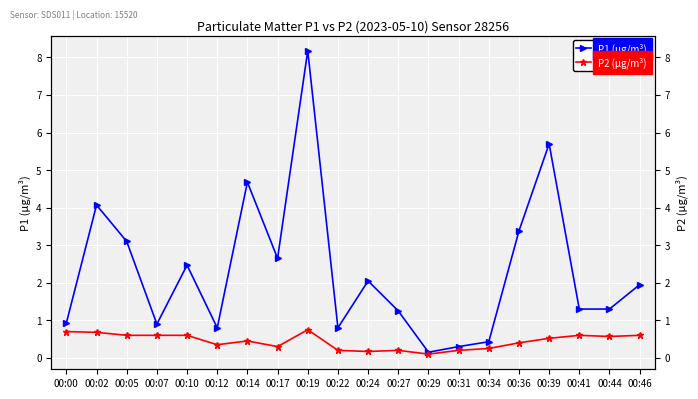

What is the difference between the second highest and minimum values in the P1 (μg/m³) series?

5.5